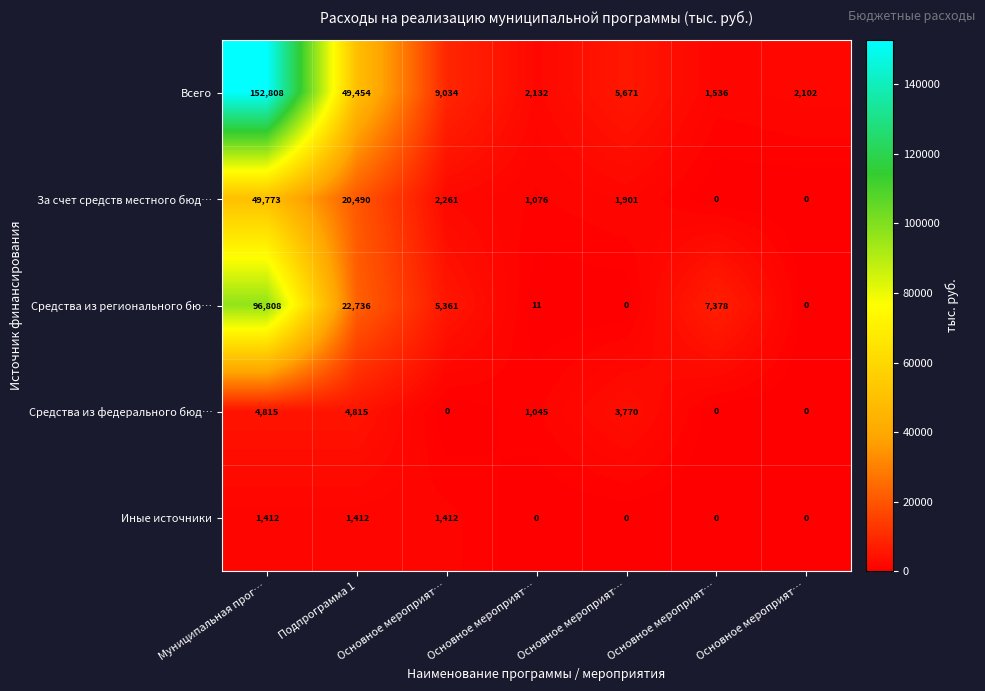

Which series has the widest spread of values?

Всего